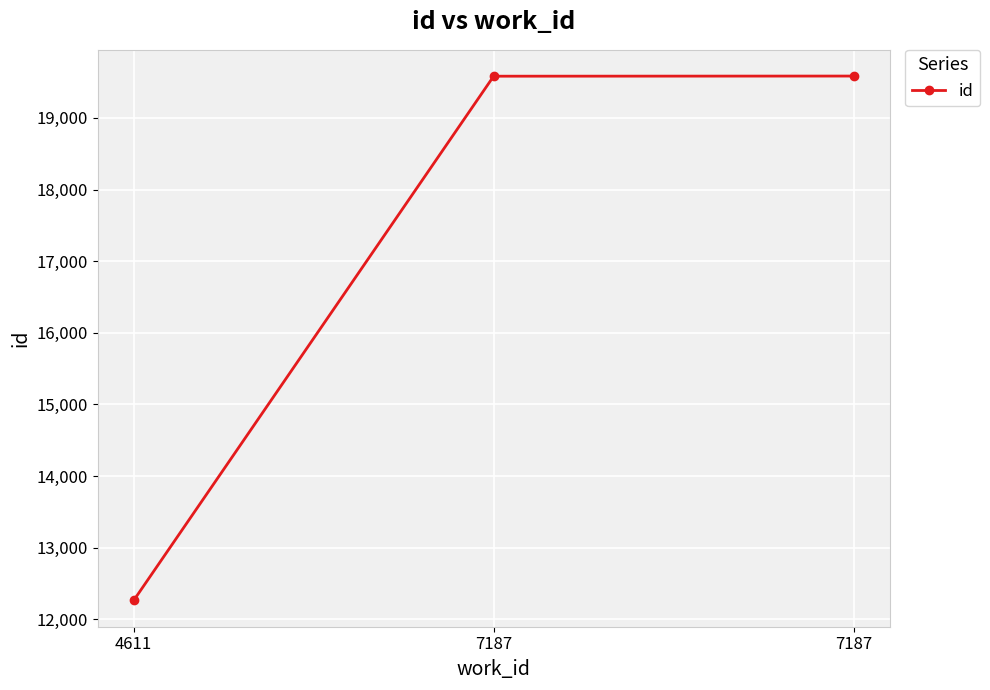

What is the ratio of the value at 4611 to the value at 7187?

0.6